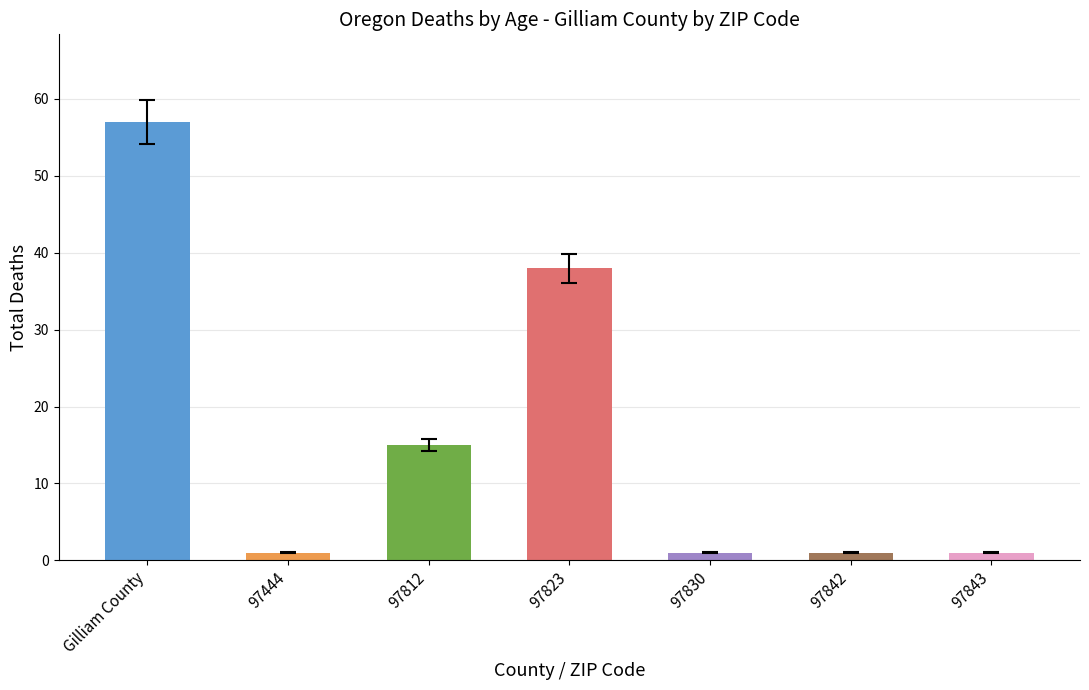

The value at Gilliam County is 93. True or false?

False